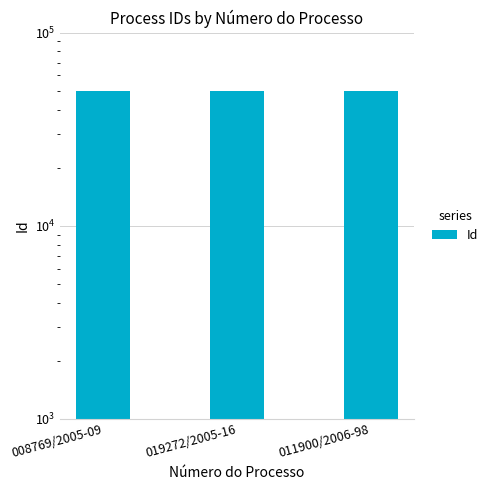

Reading left to right, what are all the values shown in this chart?

008769/2005-09=49685	019272/2005-16=49686	011900/2006-98=49687